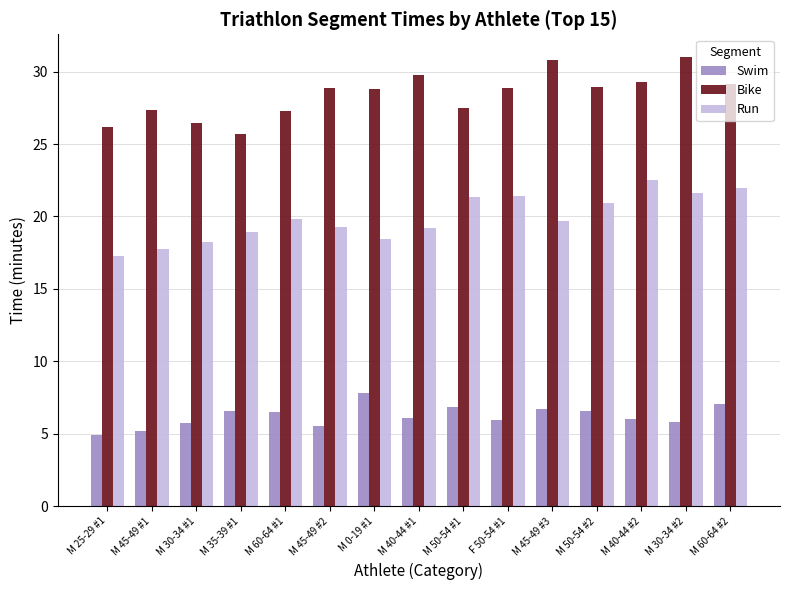

What position from the right is M 50-54 #2?

4